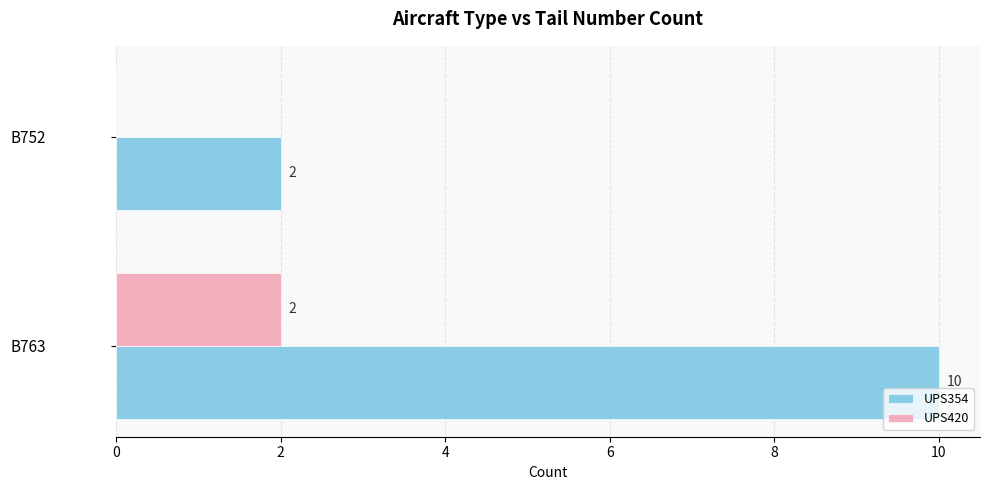

Is the value of UPS420 at B752 greater than the value of UPS354 at B752?

No